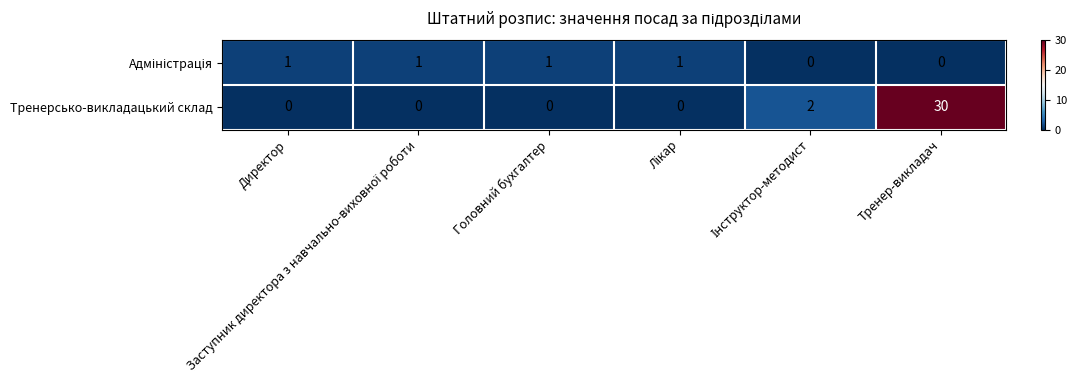

What is the difference between the maximum and minimum values in the Тренерсько-викладацький склад series?

30